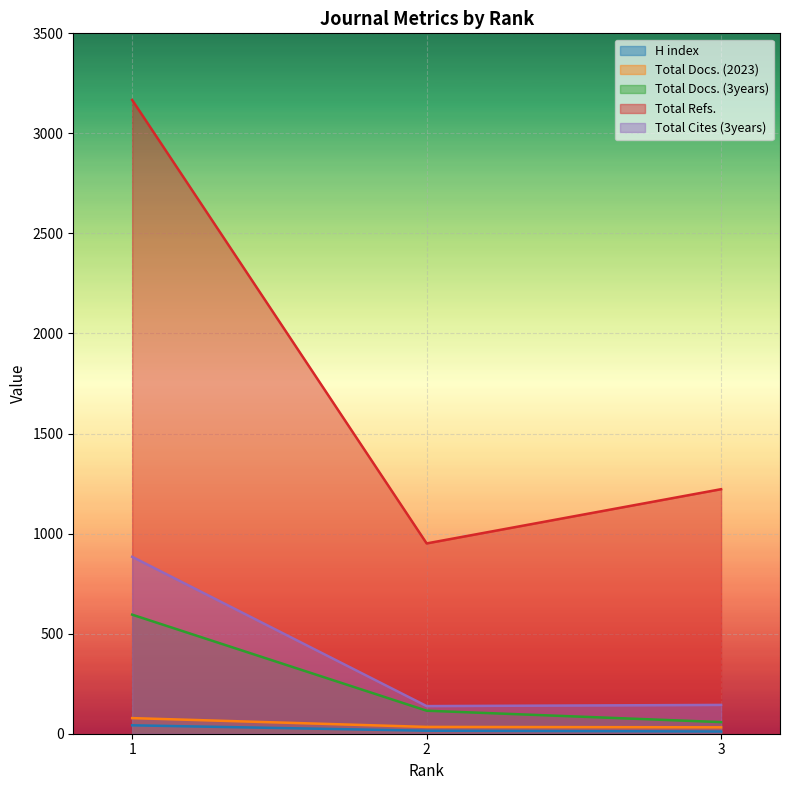

What is the difference between the maximum and minimum values in the Total Docs. (3years) series?

537